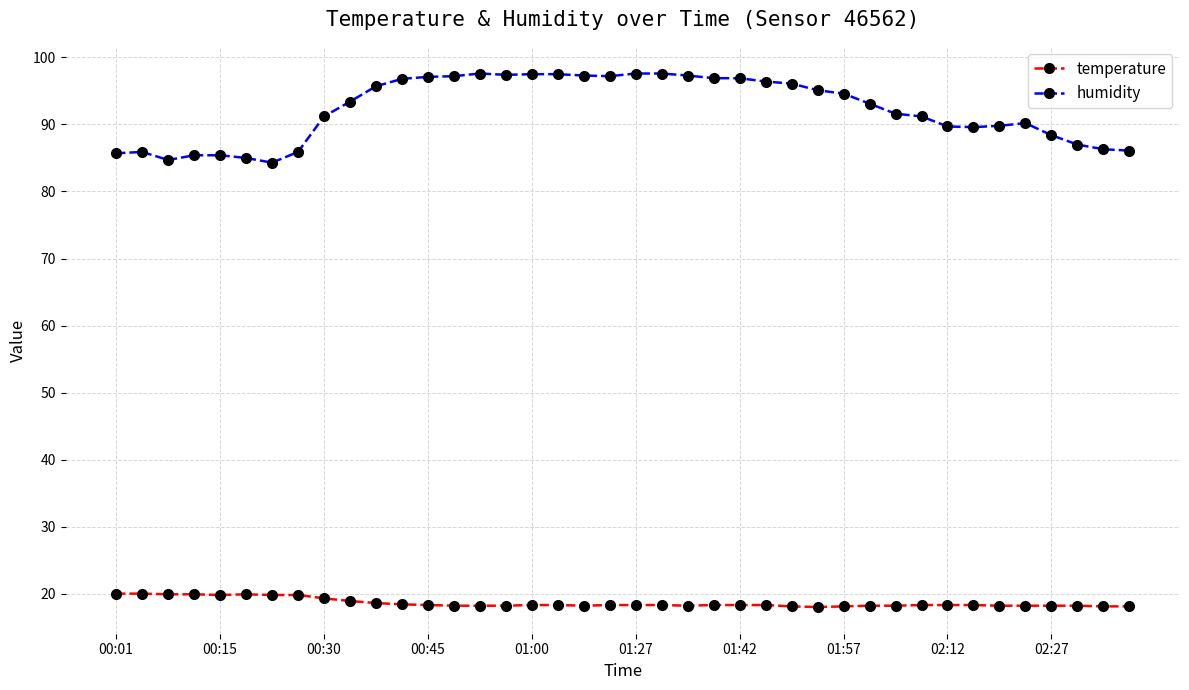

What is the minimum value for humidity?

84.3